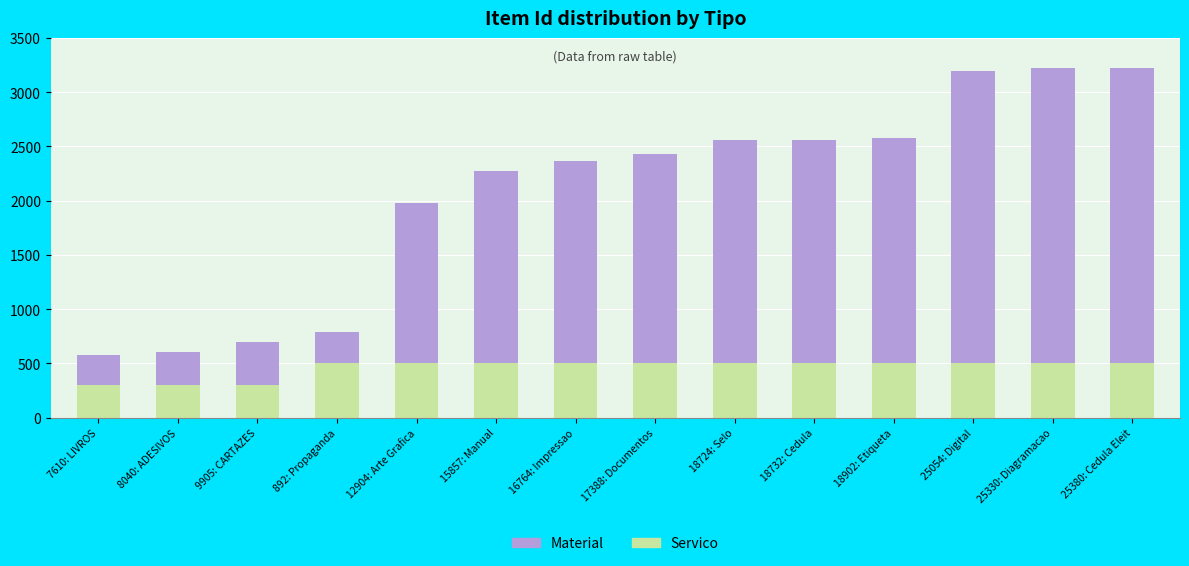

What is the total value across all series at 892: Propaganda?

793